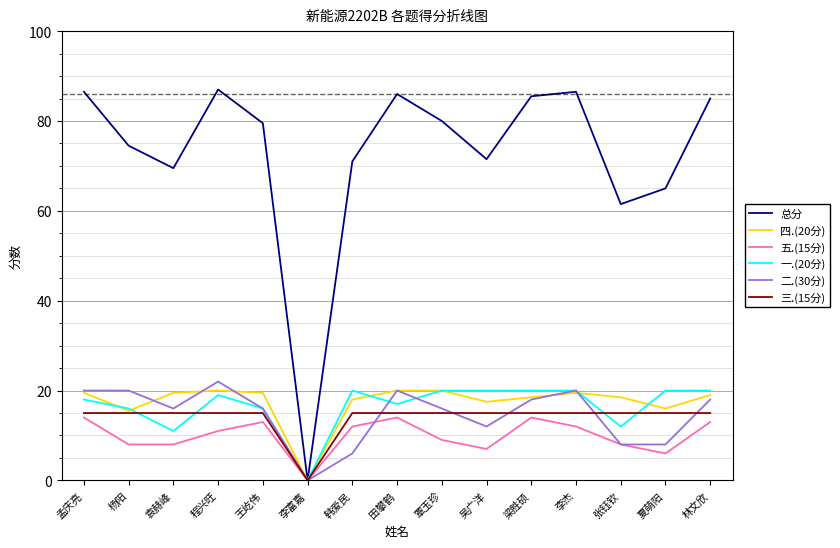

True or false: 四.(20分) has a value of 17.5 at 吴广洋.

True